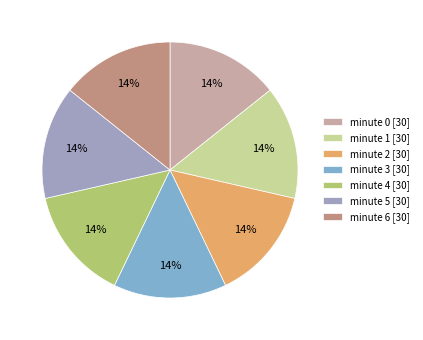

To the nearest percent, what is the average slice percentage?

14%